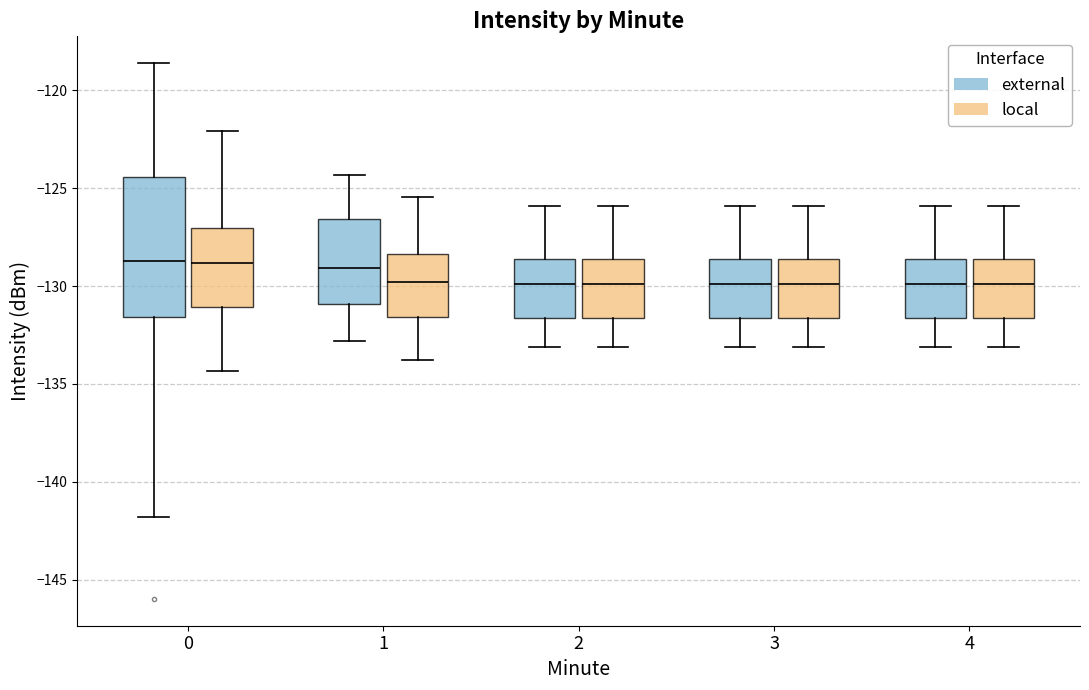

Reading left to right, read every box against the y-axis: the position of its median line, the range the box covers, and the ends of its whiskers. The values are not printed on the chart, so give them approximately, as read against the axis.

0 (external): median -128.5, box -131.5 to -124.5, whiskers -142.0 to -118.5
0 (local): median -129.0, box -131.0 to -127.0, whiskers -134.5 to -122.0
1 (external): median -129.0, box -131.0 to -126.5, whiskers -133.0 to -124.5
1 (local): median -130.0, box -131.5 to -128.5, whiskers -134.0 to -125.5
2 (external): median -130.0, box -131.5 to -128.5, whiskers -133.0 to -126.0
2 (local): median -130.0, box -131.5 to -128.5, whiskers -133.0 to -126.0
3 (external): median -130.0, box -131.5 to -128.5, whiskers -133.0 to -126.0
3 (local): median -130.0, box -131.5 to -128.5, whiskers -133.0 to -126.0
4 (external): median -130.0, box -131.5 to -128.5, whiskers -133.0 to -126.0
4 (local): median -130.0, box -131.5 to -128.5, whiskers -133.0 to -126.0